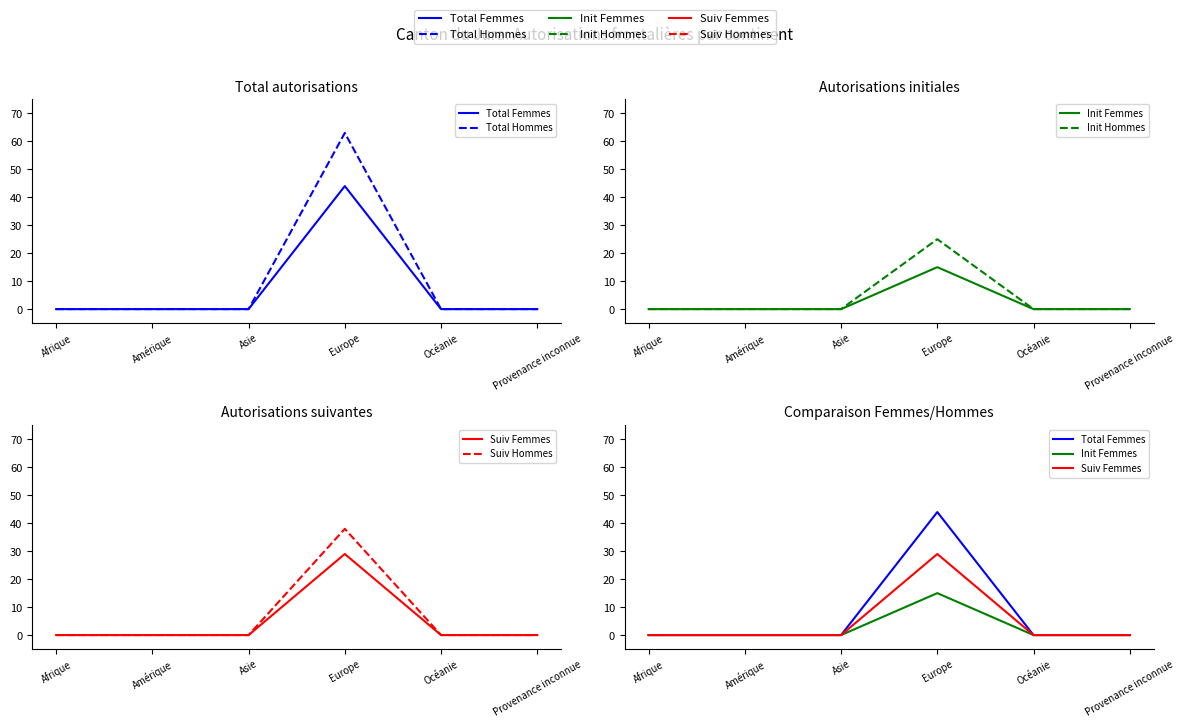

List the series in order of their peak value, lowest first.

Init Femmes, Init Hommes, Suiv Femmes, Suiv Hommes, Total Femmes, Total Hommes